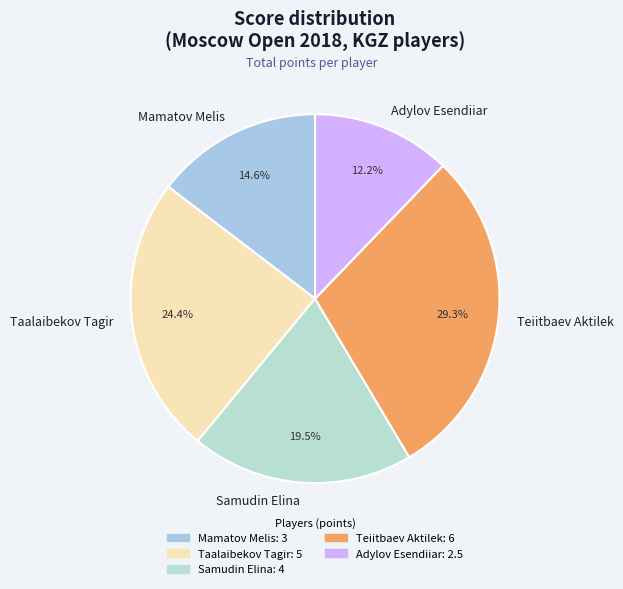

Rank the categories by value from highest to lowest.

Teiitbaev Aktilek, Taalaibekov Tagir, Samudin Elina, Mamatov Melis, Adylov Esendiiar